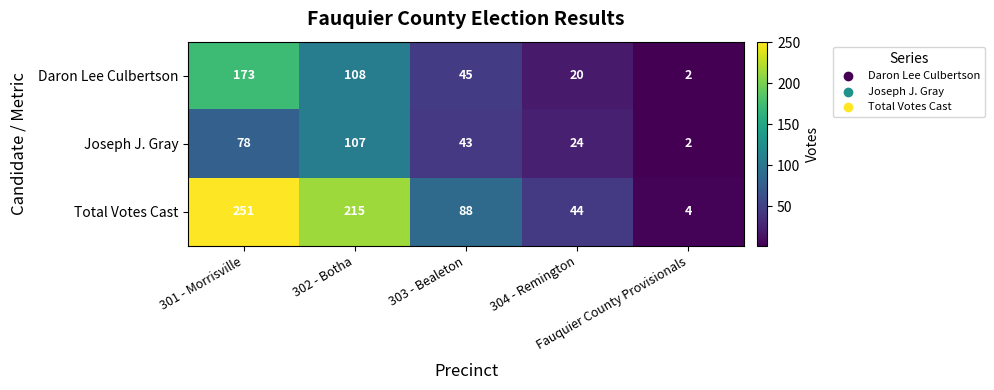

What is the average value of the Joseph J. Gray series?

51